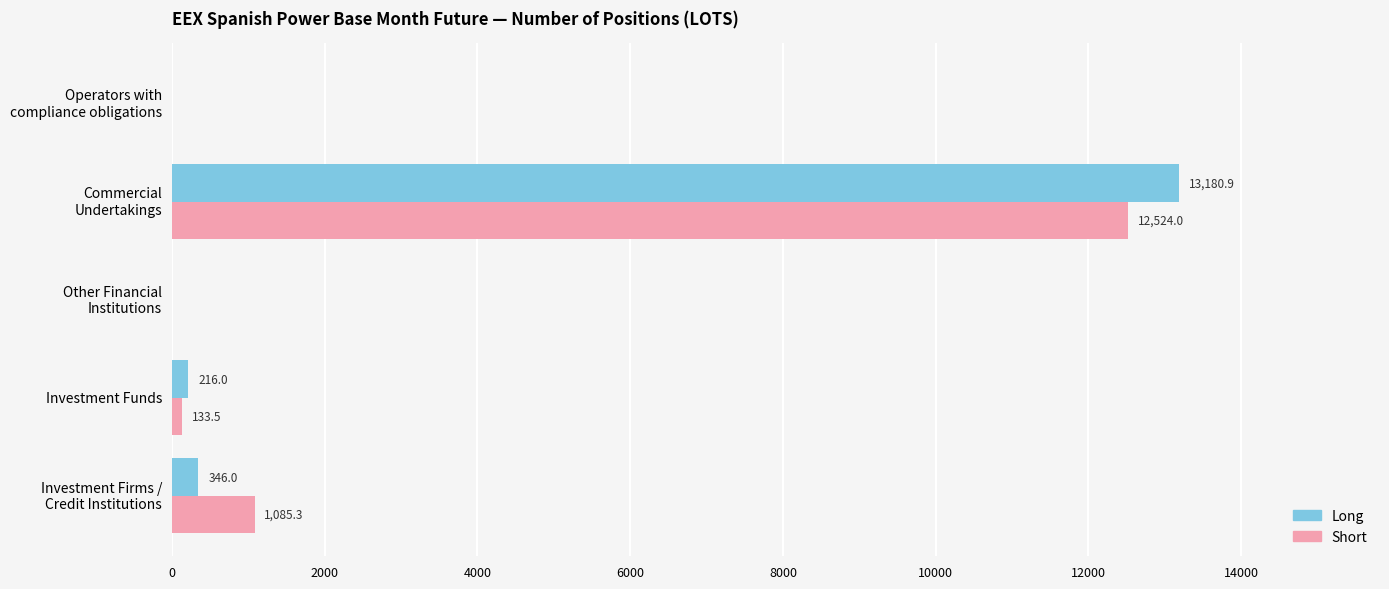

What is the approximate value of Short at Investment Funds?

133.5